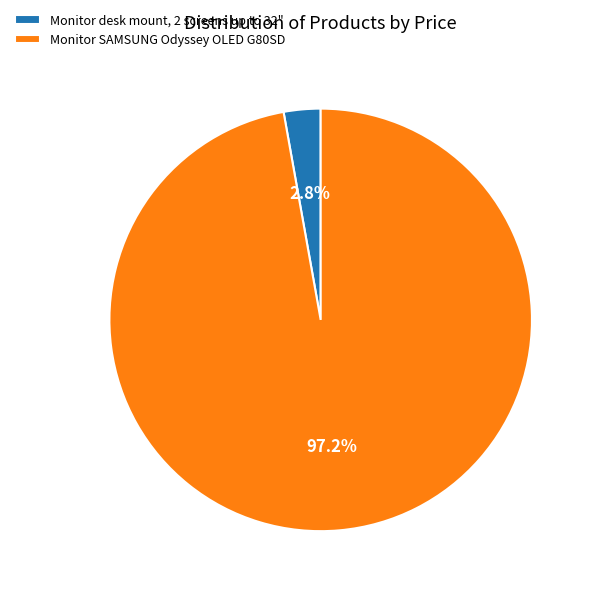

Combined, what portion of the pie is Monitor desk mount, 2 screens up to 32" and Monitor SAMSUNG Odyssey OLED G80SD?

100.0%